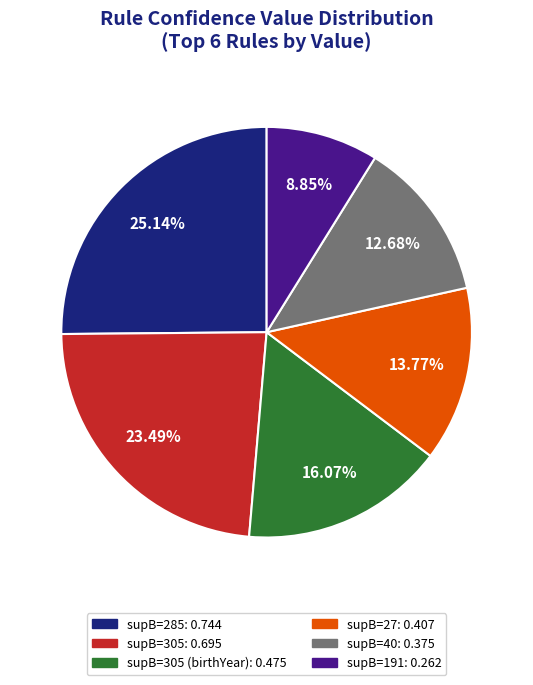

Combined, do supB=305 (birthYear): 0.475 and supB=27: 0.407 account for over 50%?

No